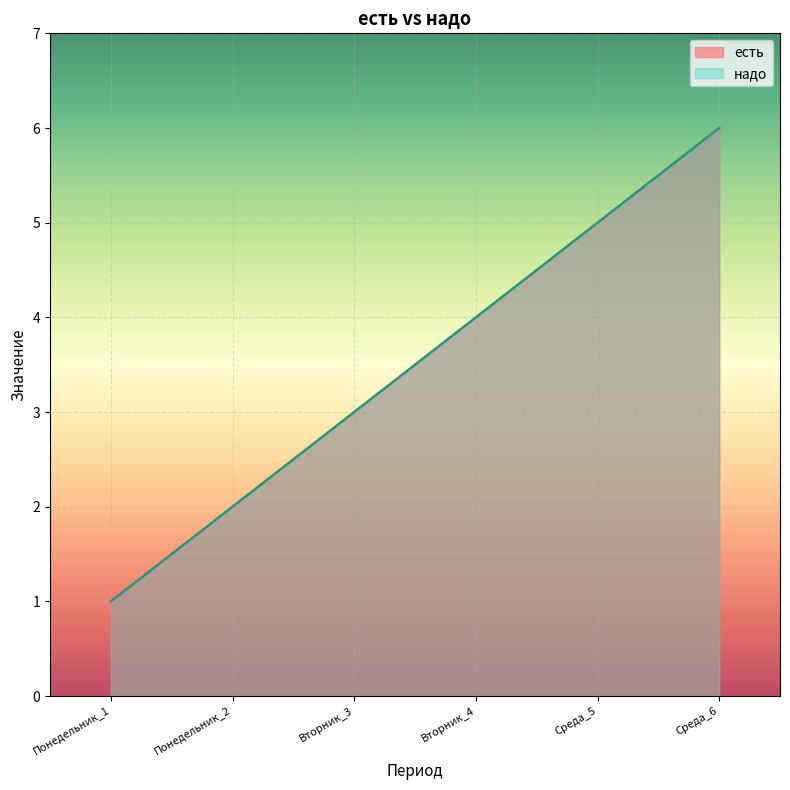

Is it true that надо equals 10 at Среда_6?

False